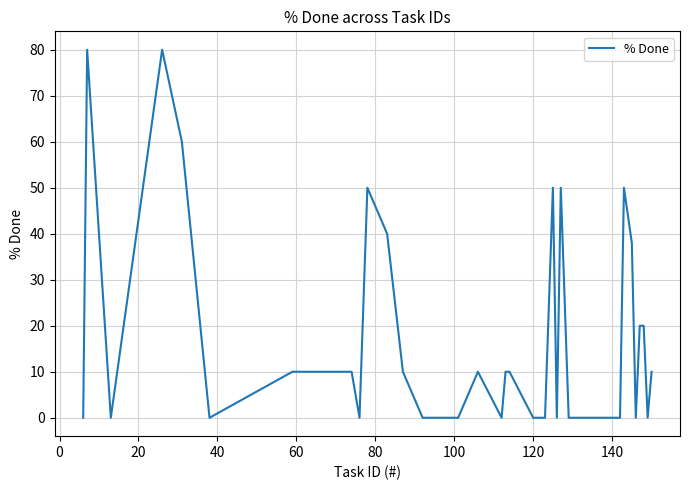

What is the greatest value displayed?

80